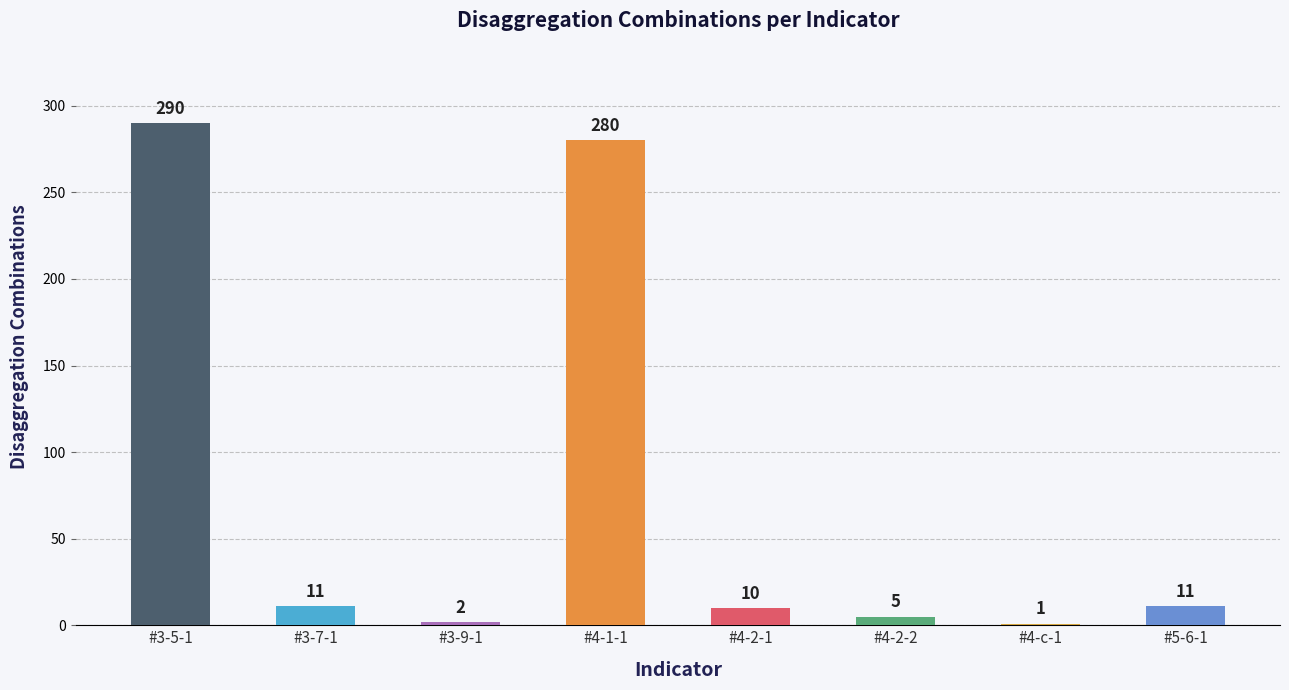

What value does the data have at #4-2-1?

10